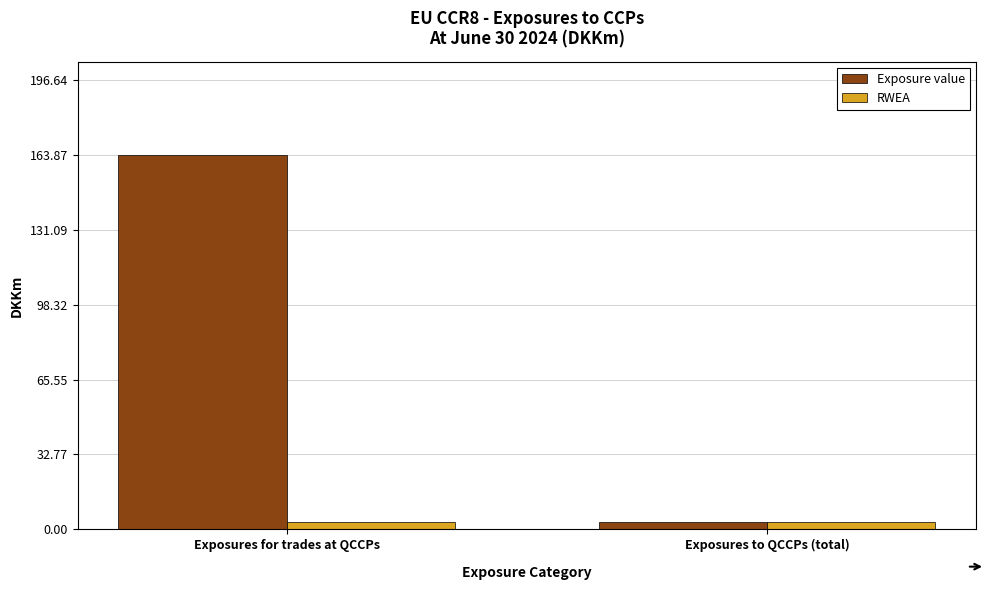

Is the value of Exposure value at Exposures for trades at QCCPs greater than the value of RWEA at Exposures for trades at QCCPs?

Yes